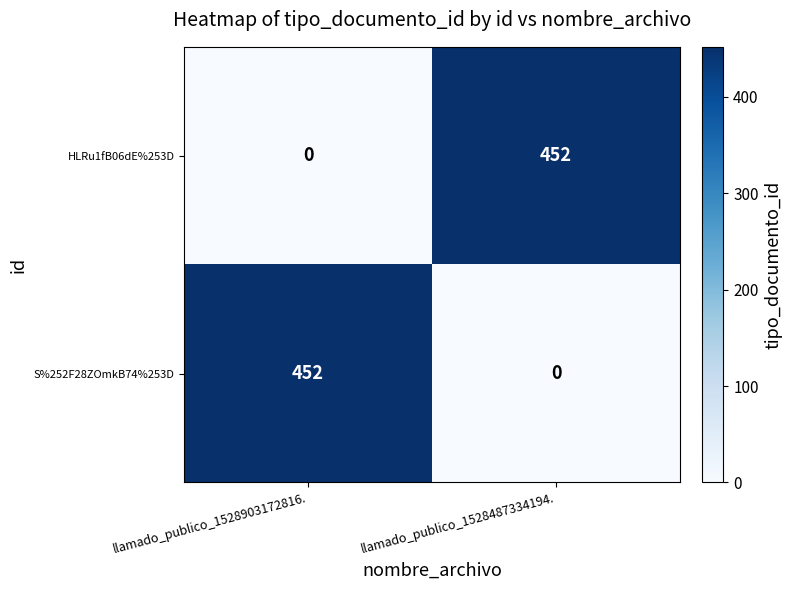

What is the sum of the HLRu1fB06dE%253D values at llamado_publico_1528487334194. and llamado_publico_1528903172816.?

452